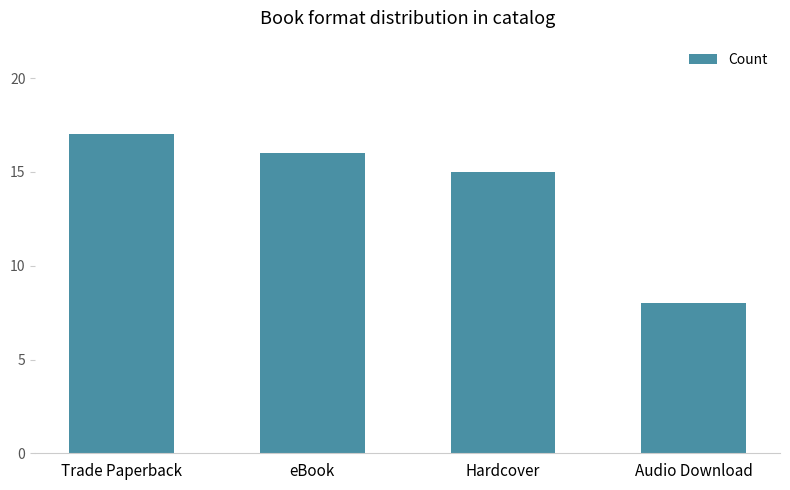

Which label corresponds to the smallest value in the chart?

Audio Download